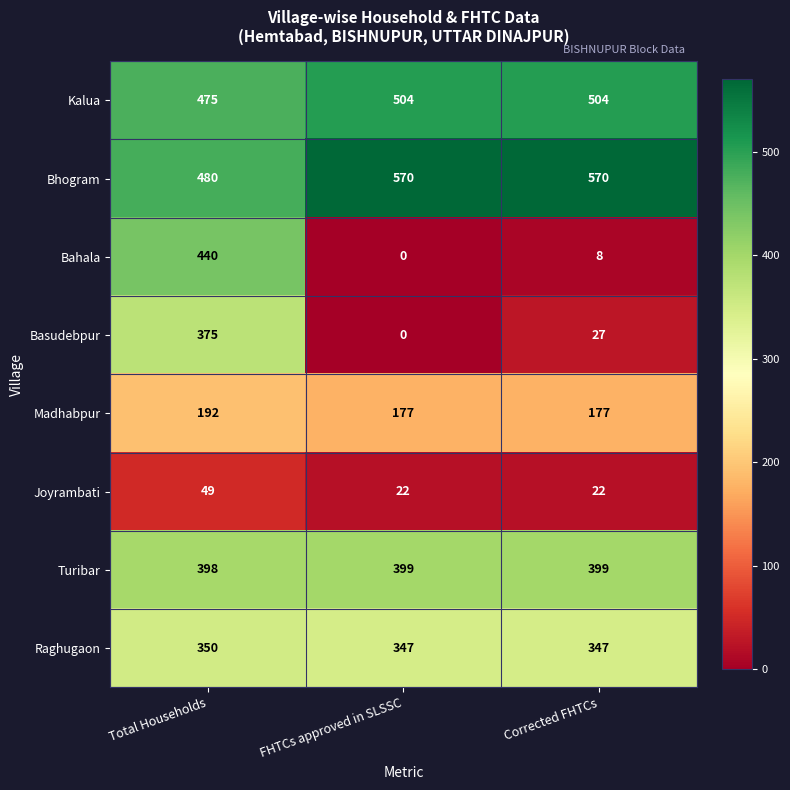

What is the difference between the Basudebpur values at Corrected FHTCs and Total Households?

348